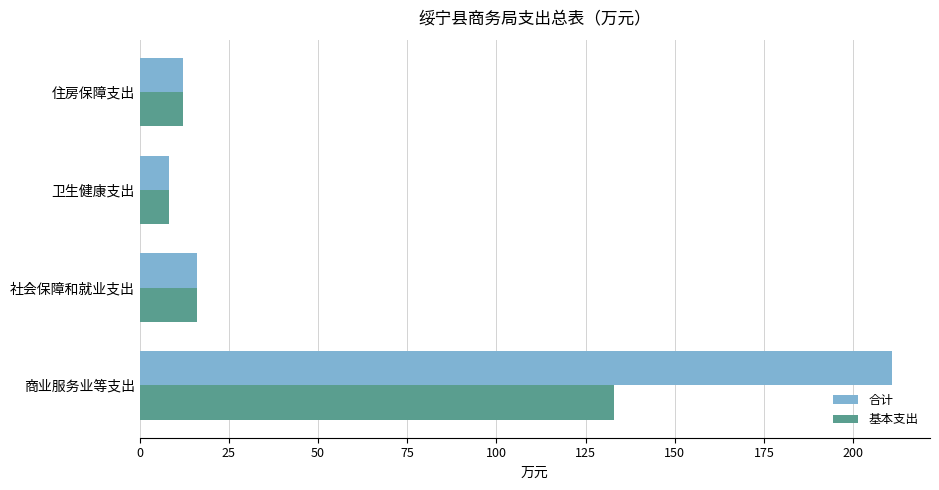

The value of 合计 at 商业服务业等支出 is 210.9. True or false?

True